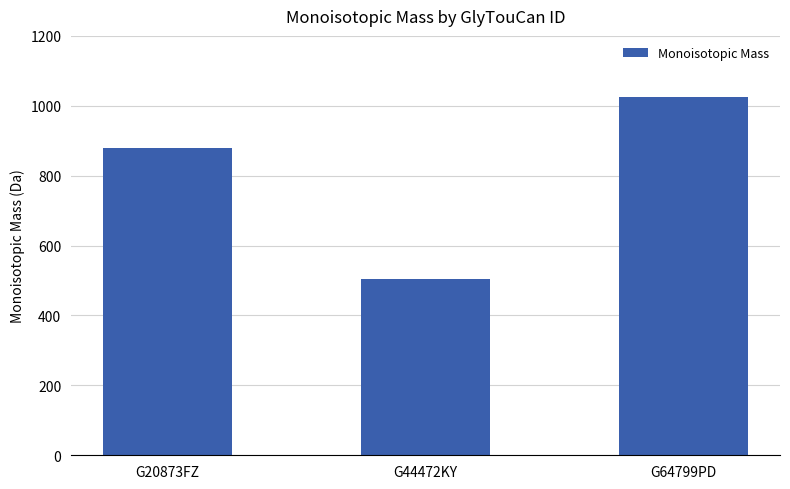

Which label corresponds to the smallest value in the chart?

G44472KY